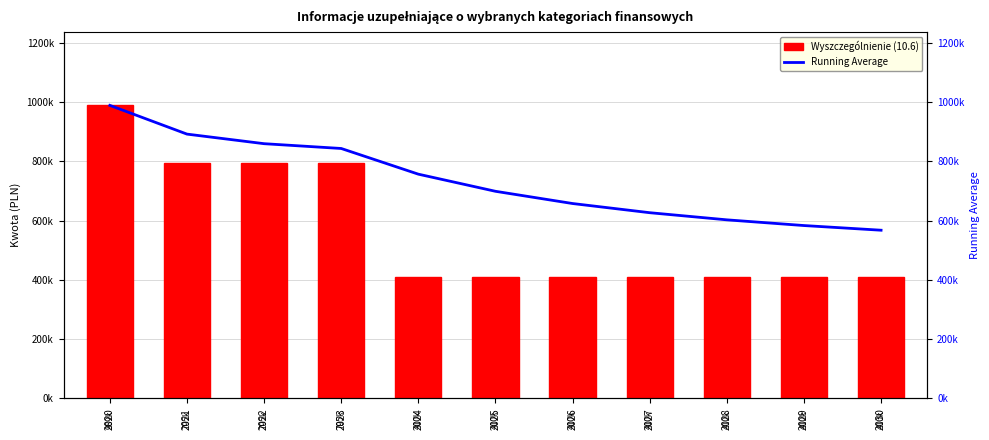

Where does the Running Average series first go above 699000?

2020